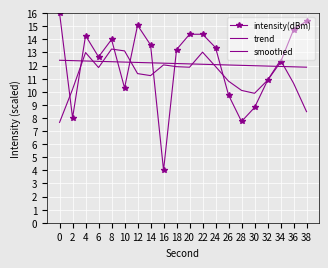

How many lines are shown in the chart?

3